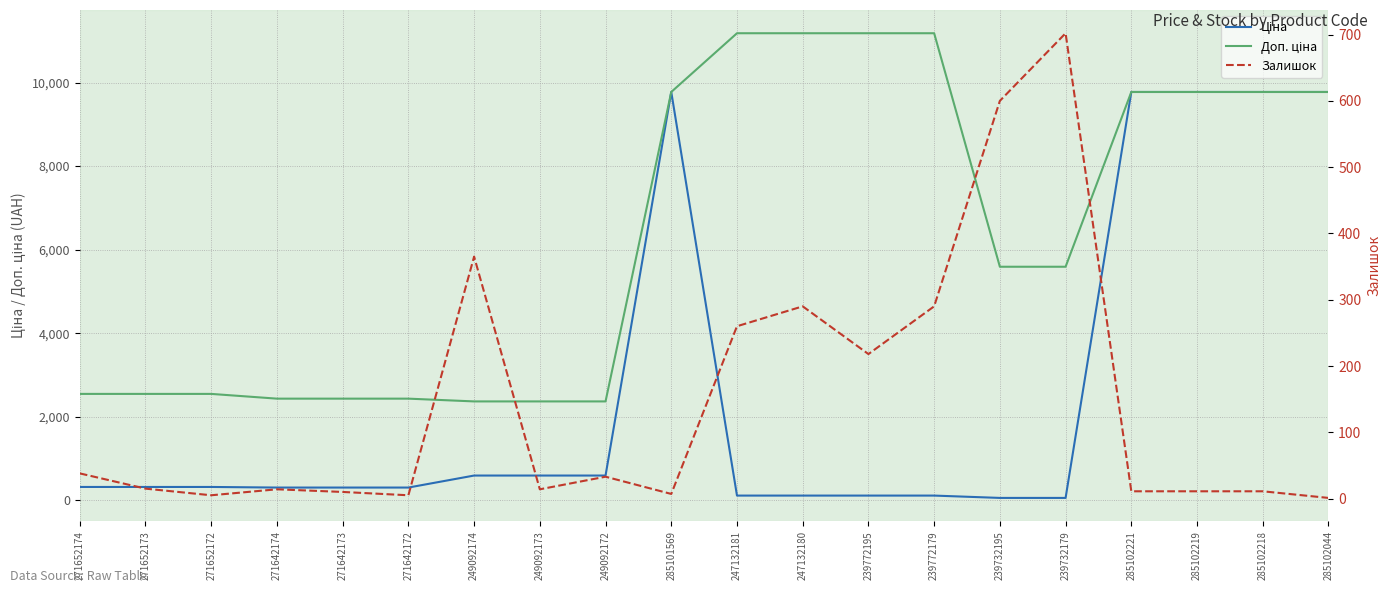

What is the total value across all series at 271652174?

2902.7